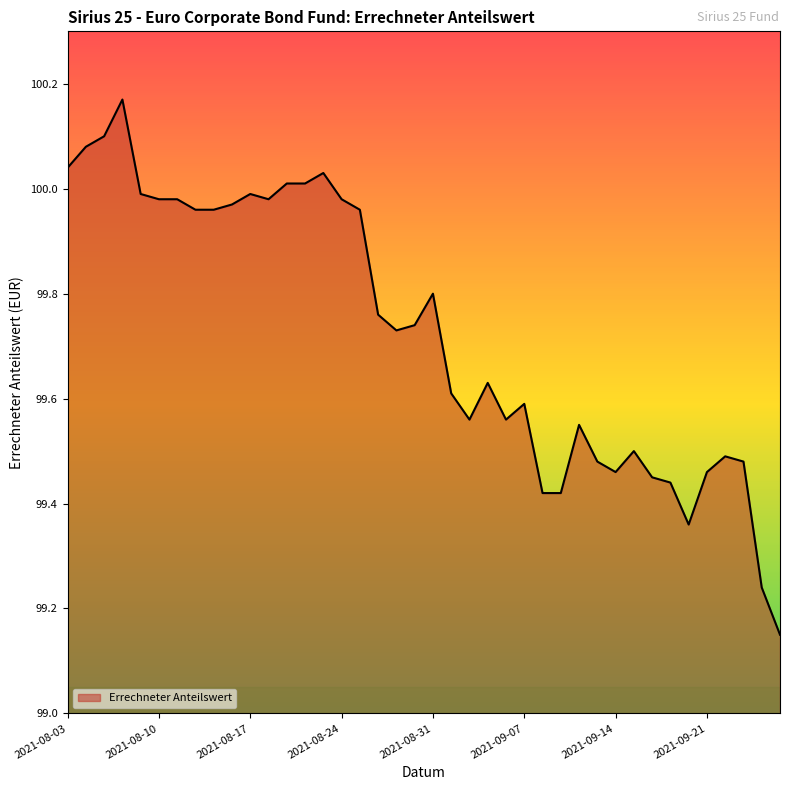

Does the chart have visible grid lines?

No